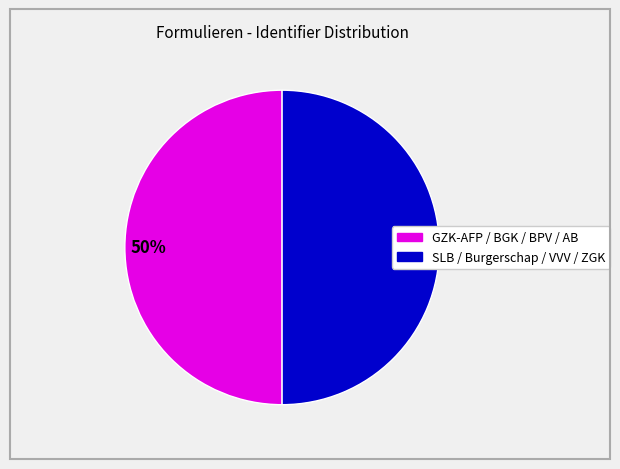

To the nearest percent, what is the average slice percentage?

50%